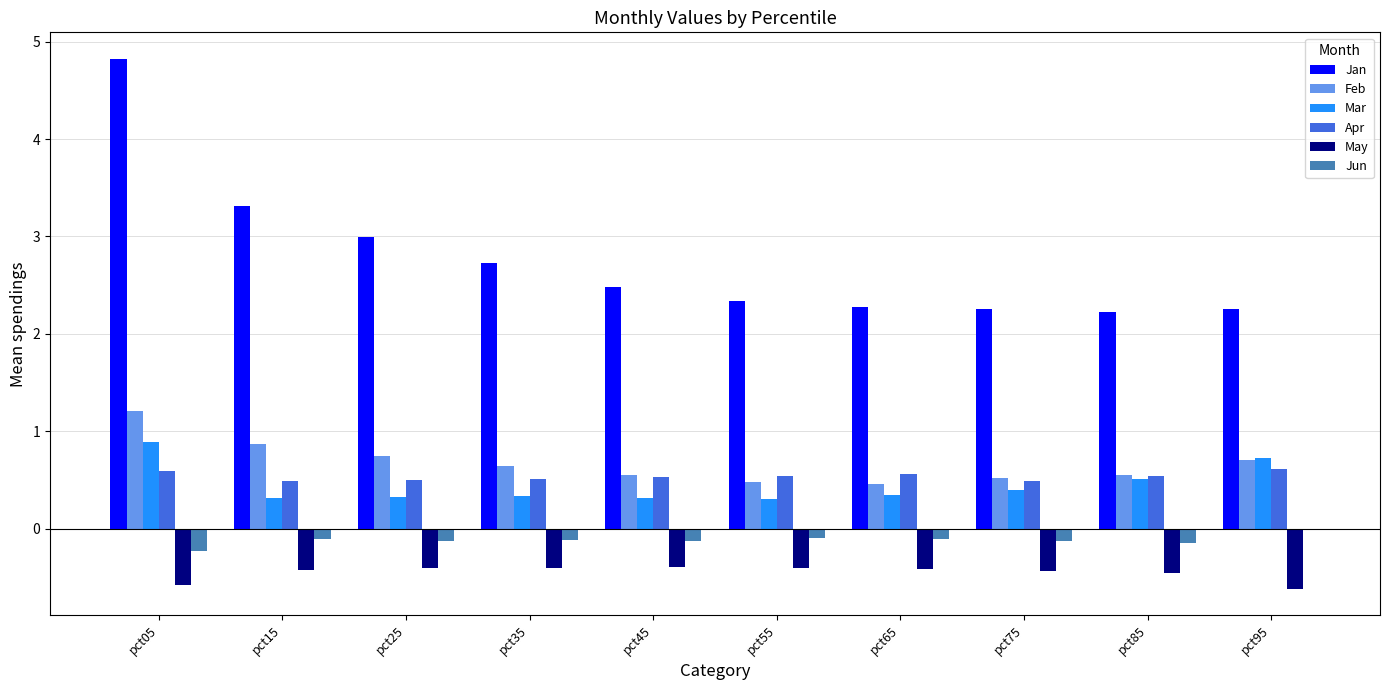

Count the number of categories in the chart.

10